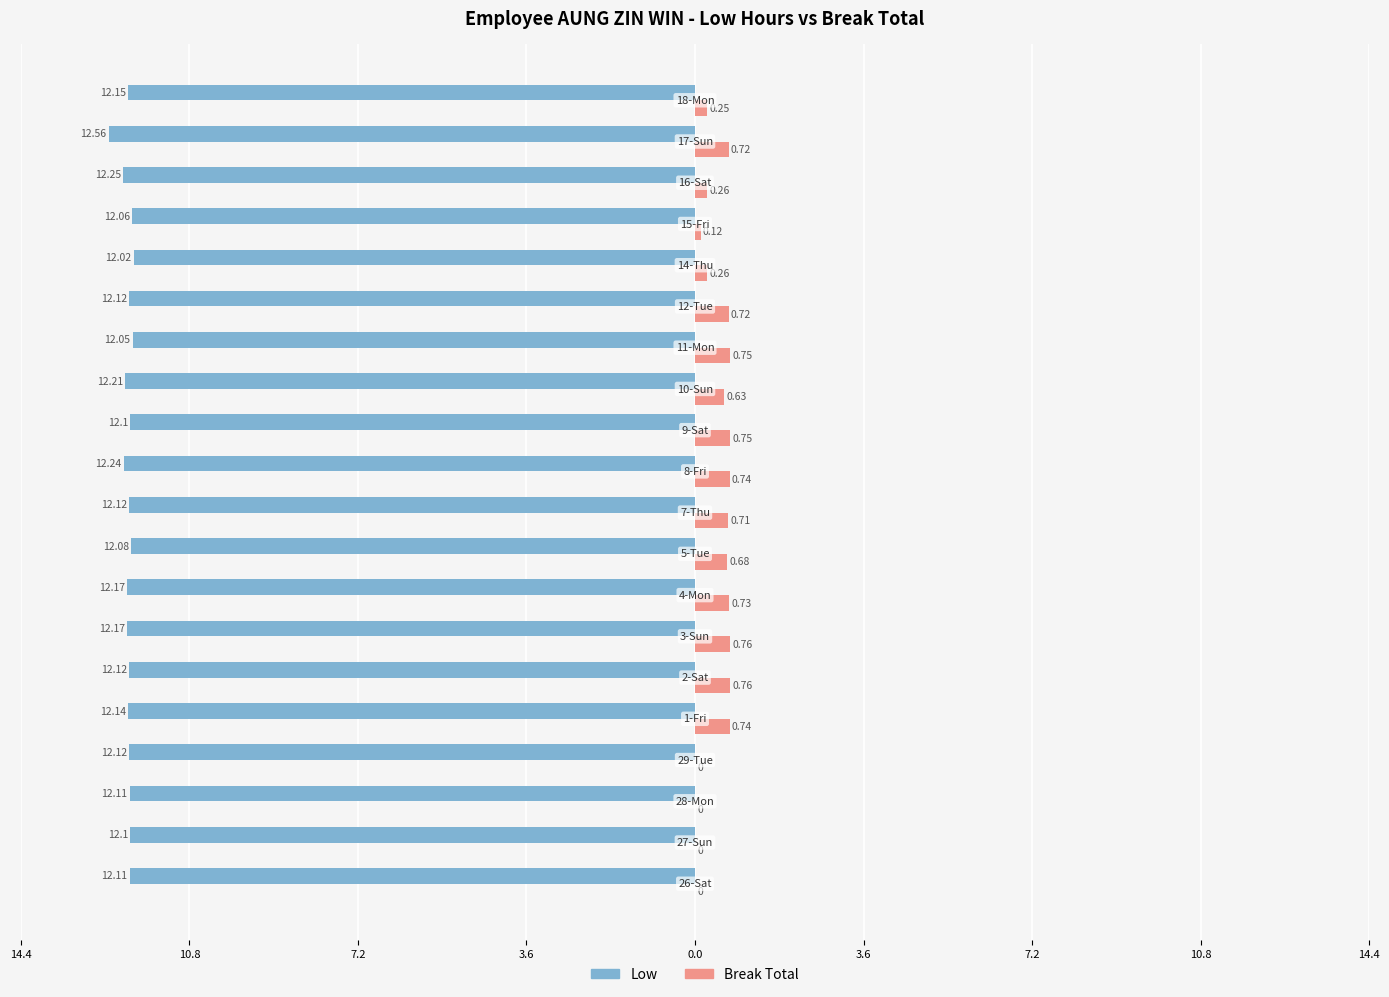

Reading left to right, transcribe all the data shown in this chart.

Low: -12.1	-12.1	-12.1	-12.1	-12.1	-12.1	-12.2	-12.2	-12.1	-12.1	-12.2	-12.1	-12.2	-12.1	-12.1	-12.0	-12.1	-12.2	-12.6	-12.2
Break Total: 0.0	0.0	0.0	0.0	0.7	0.8	0.8	0.7	0.7	0.7	0.7	0.8	0.6	0.8	0.7	0.3	0.1	0.3	0.7	0.2